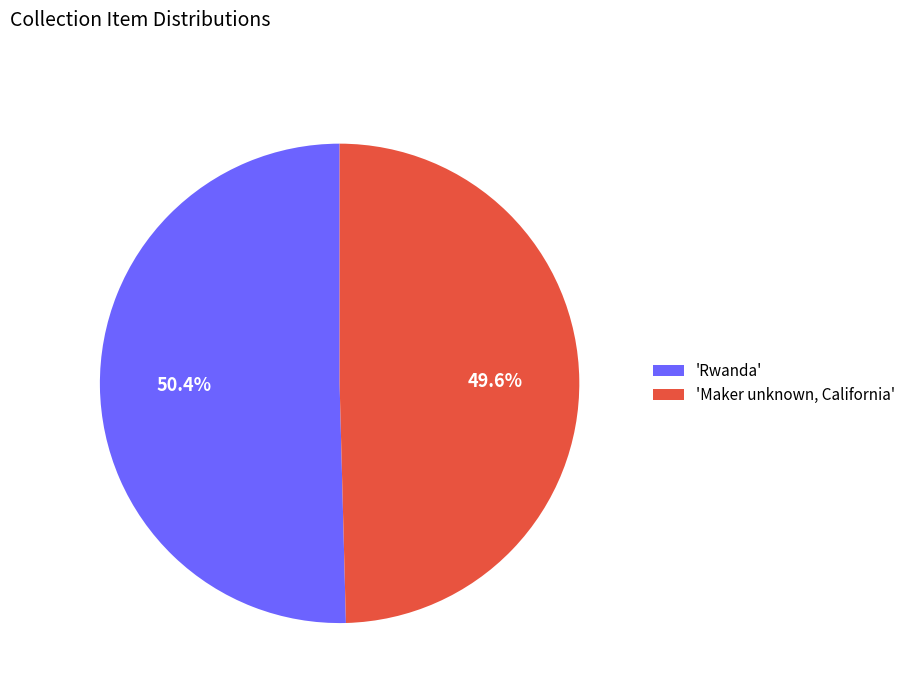

Count the number of slices in the pie.

2